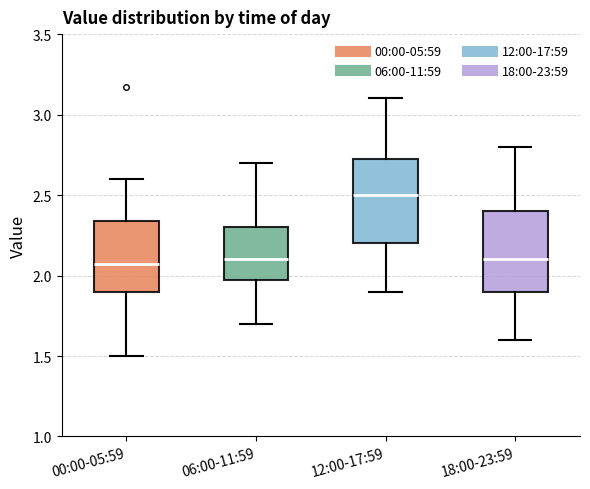

Reading left to right, transcribe this box plot: for each box, give where its median line is, the range the box spans, and where its two whiskers end, as read against the y-axis. The values are not printed on the chart, so give them approximately, as read against the axis.

00:00-05:59: median 2.05, box 1.90 to 2.35, whiskers 1.50 to 2.60
06:00-11:59: median 2.10, box 2.00 to 2.30, whiskers 1.70 to 2.70
12:00-17:59: median 2.50, box 2.20 to 2.75, whiskers 1.90 to 3.10
18:00-23:59: median 2.10, box 1.90 to 2.40, whiskers 1.60 to 2.80